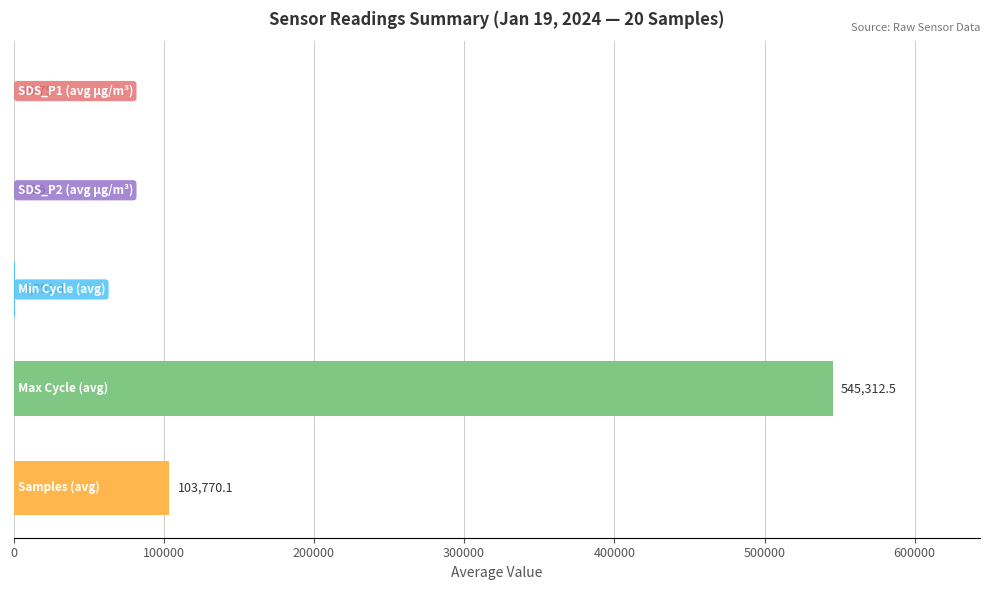

How many categories are shown in the chart?

5